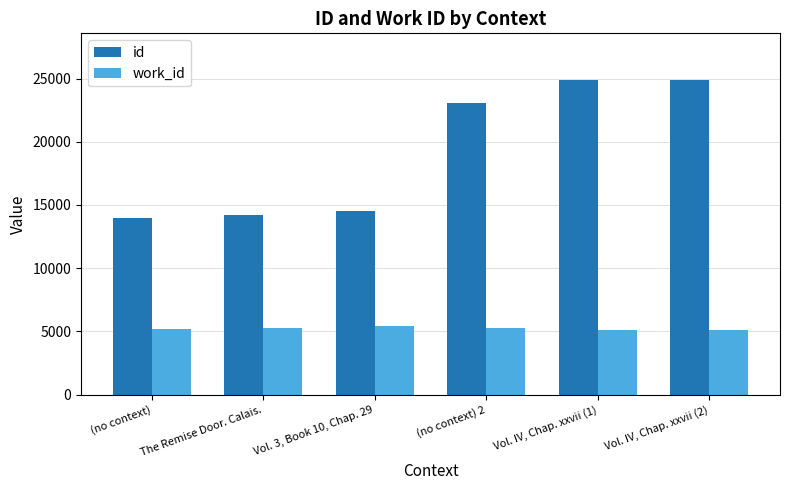

What is the spread (max minus min) of values at (no context)?

8774